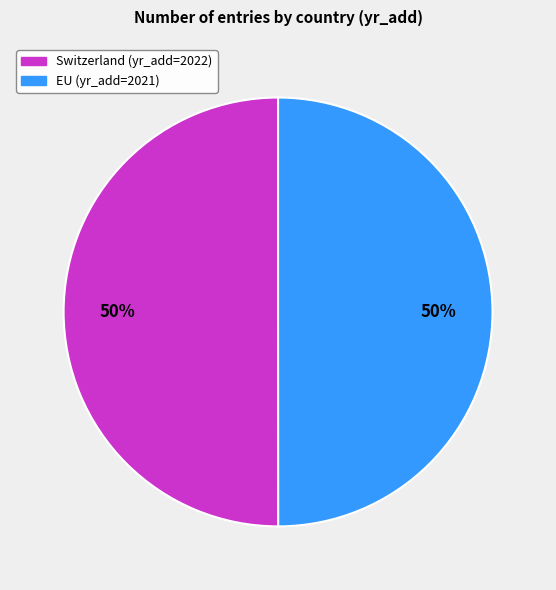

To the nearest percent, what percentage of the pie is Switzerland?

50%